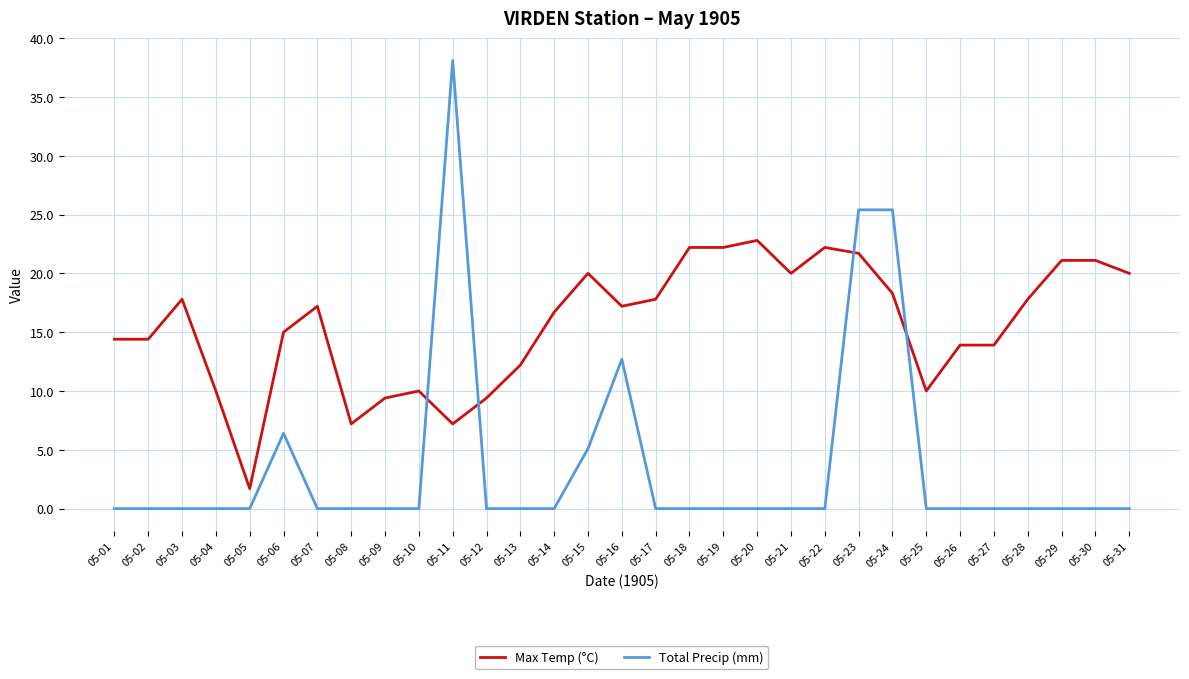

What is the difference between the highest and lowest values at 05-05?

1.7